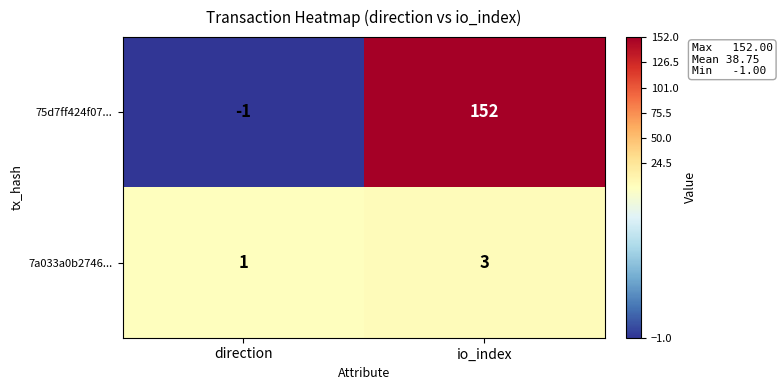

Reading left to right, extract all data points from this chart.

75d7ff424f07...: -1	152
7a033a0b2746...: 1	3